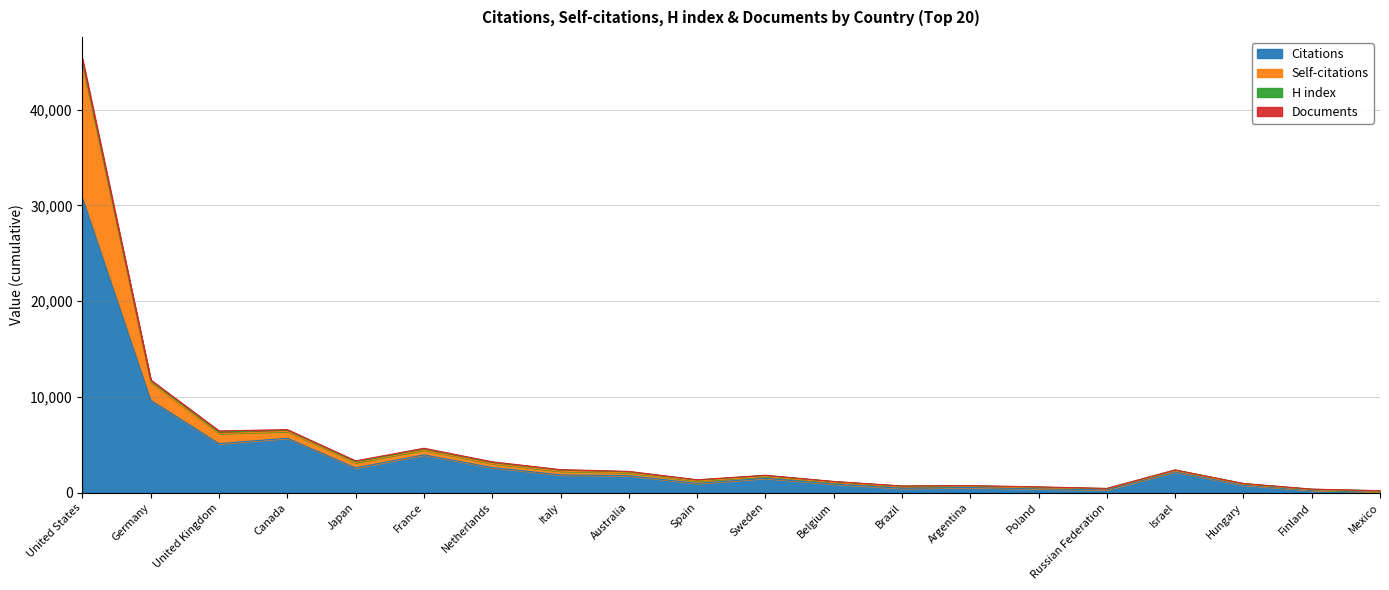

True or false: Self-citations and Citations intersect in this chart.

False